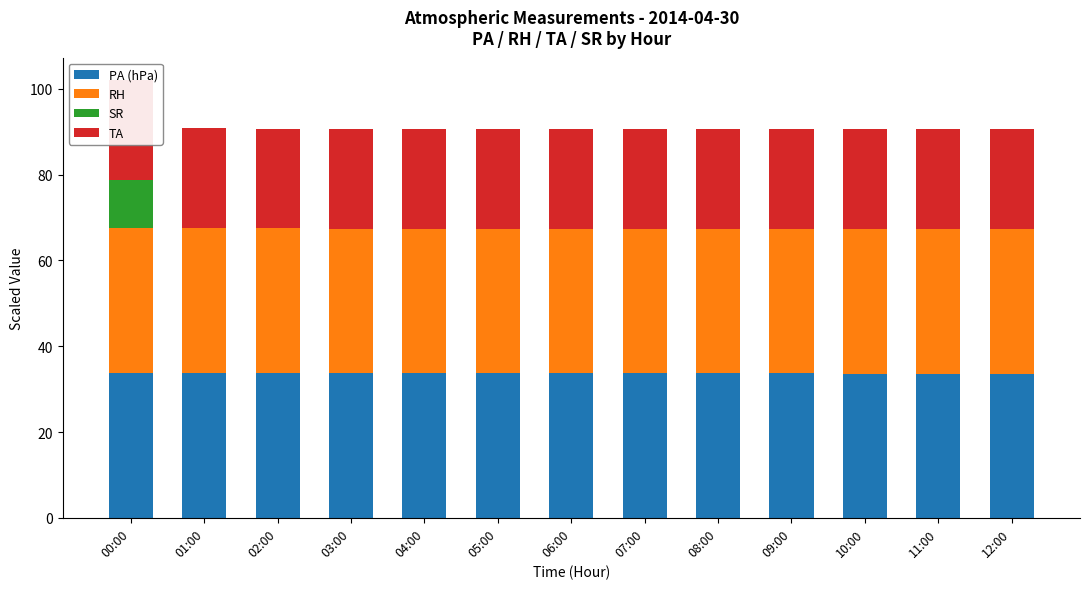

Reading left to right, list all the values displayed in this chart.

PA (hPa): 33.7	33.7	33.7	33.7	33.7	33.7	33.7	33.7	33.6	33.6	33.6	33.6	33.6
RH: 33.8	33.8	33.8	33.8	33.8	33.8	33.8	33.8	33.8	33.8	33.8	33.7	33.7
SR: 11.2	0.0	0.0	0.0	0.0	0.0	0.0	0.0	0.0	0.0	0.0	0.0	0.0
TA: 23.5	23.3	23.2	23.3	23.3	23.3	23.3	23.3	23.3	23.3	23.3	23.3	23.3